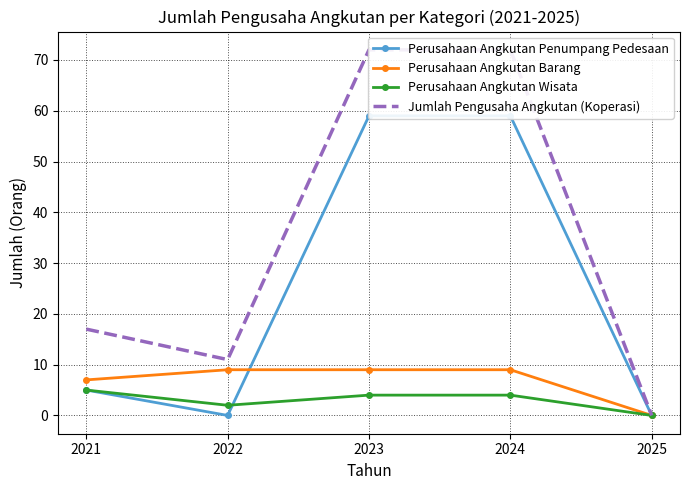

Is it true that Perusahaan Angkutan Wisata equals 4 at 2024?

True